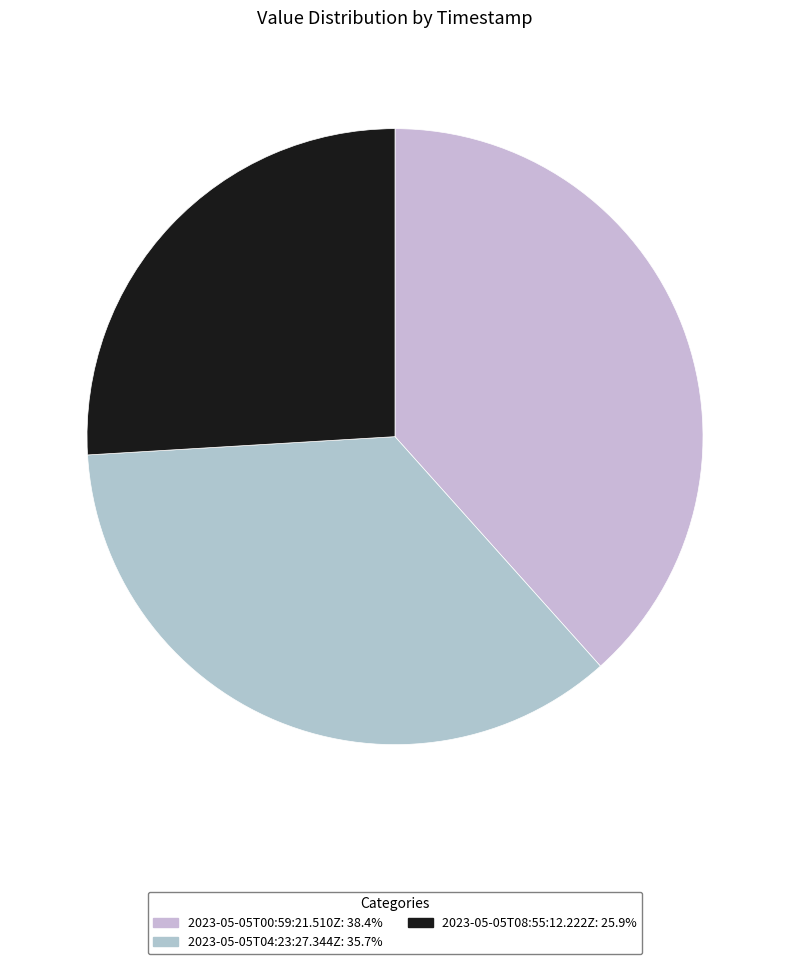

To the nearest percent, what percentage of the pie is 2023-05-05T00:59:21.510Z?

38%